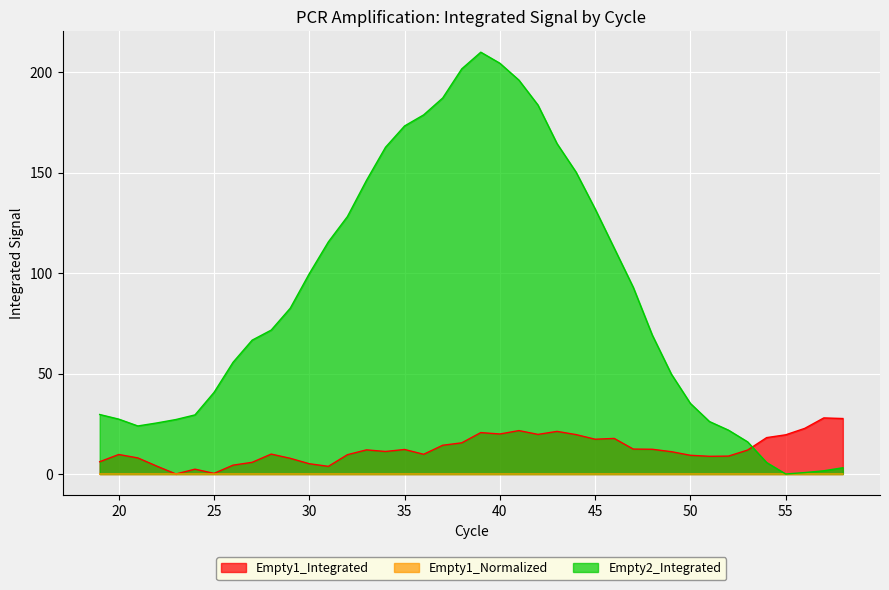

Rank the series at 39 from lowest to highest value.

Empty1_Normalized, Empty1_Integrated, Empty2_Integrated